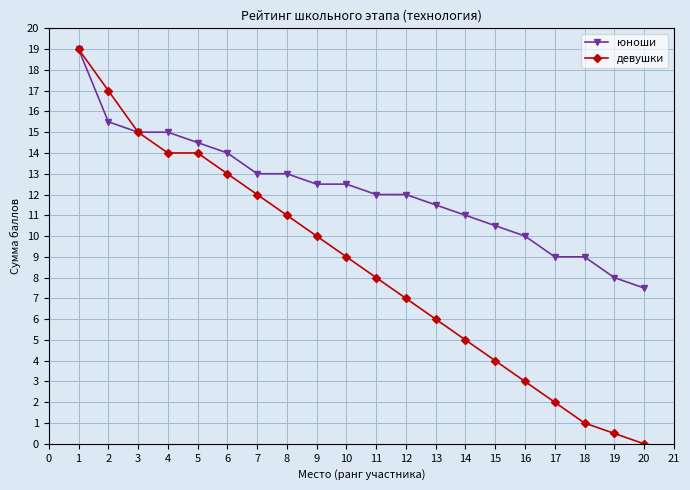

What is the value of the юноши point at the 17th from the left?

9.0